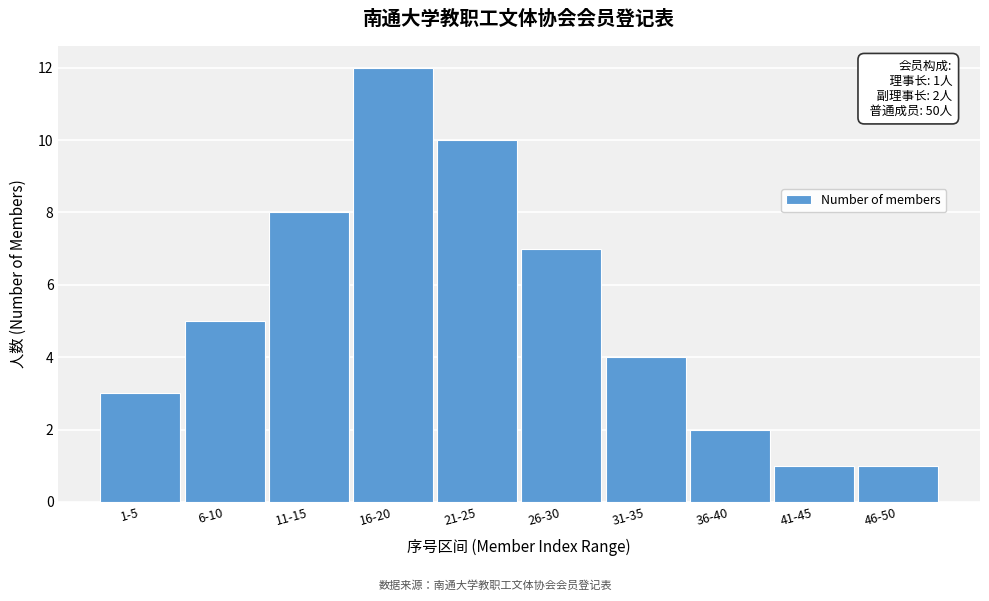

Reading right to left, extract all data points from this chart.

46-50=1	41-45=1	36-40=2	31-35=4	26-30=7	21-25=10	16-20=12	11-15=8	6-10=5	1-5=3